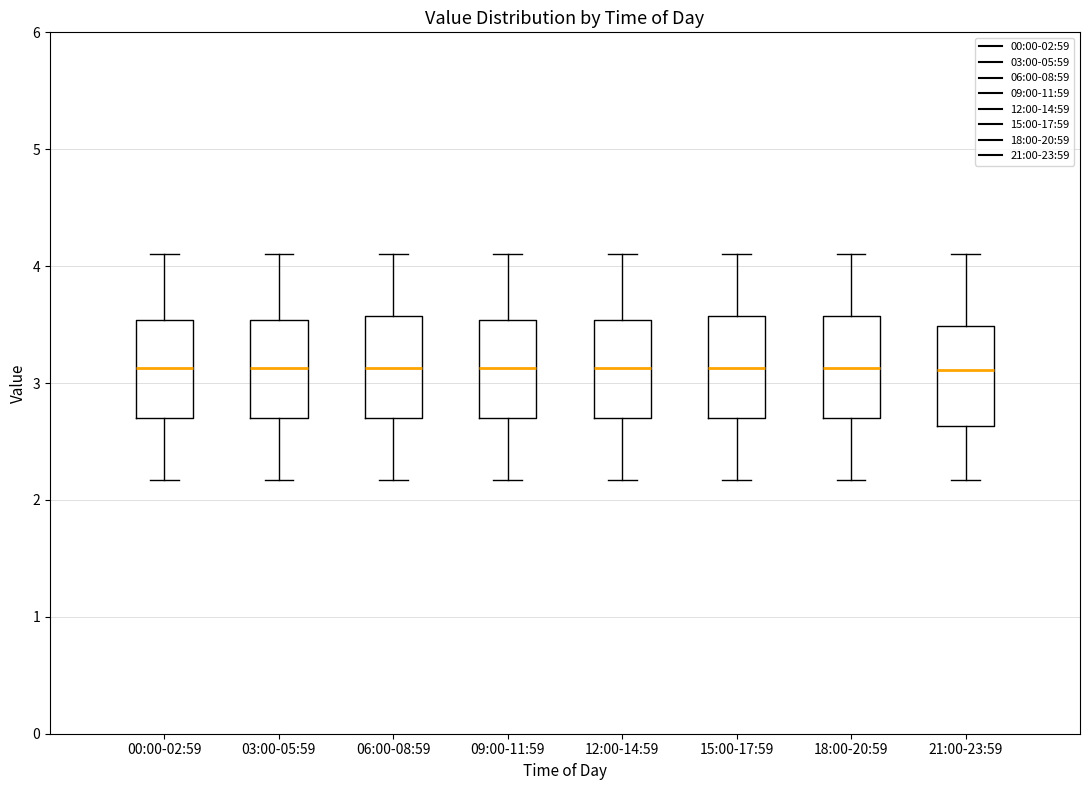

Reading left to right, transcribe this box plot: for each box, give where its median line is, the range the box spans, and where its two whiskers end, as read against the y-axis. The values are not printed on the chart, so give them approximately, as read against the axis.

00:00-02:59: median 3.1, box 2.7 to 3.5, whiskers 2.2 to 4.1
03:00-05:59: median 3.1, box 2.7 to 3.5, whiskers 2.2 to 4.1
06:00-08:59: median 3.1, box 2.7 to 3.6, whiskers 2.2 to 4.1
09:00-11:59: median 3.1, box 2.7 to 3.5, whiskers 2.2 to 4.1
12:00-14:59: median 3.1, box 2.7 to 3.5, whiskers 2.2 to 4.1
15:00-17:59: median 3.1, box 2.7 to 3.6, whiskers 2.2 to 4.1
18:00-20:59: median 3.1, box 2.7 to 3.6, whiskers 2.2 to 4.1
21:00-23:59: median 3.1, box 2.6 to 3.5, whiskers 2.2 to 4.1